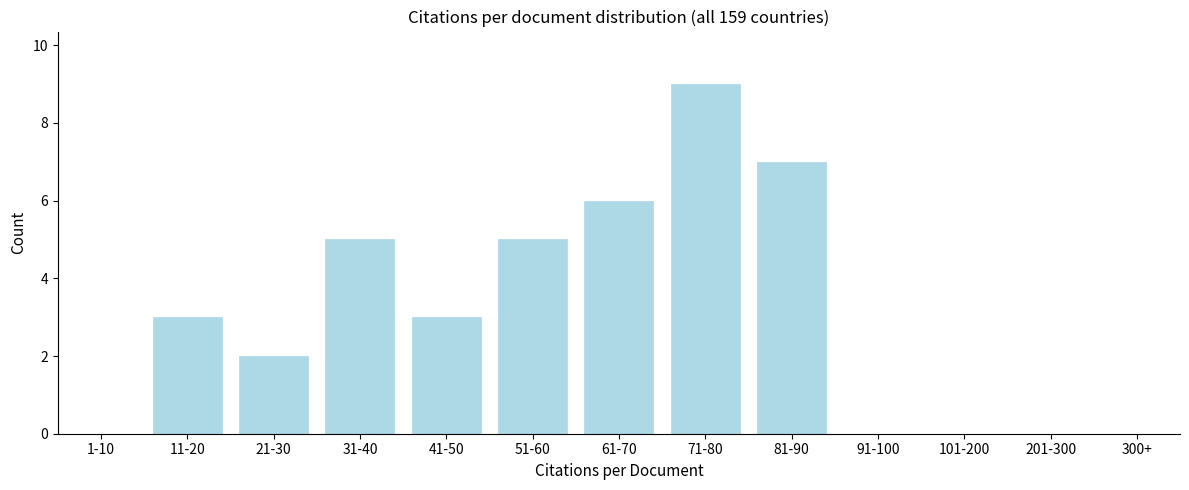

Reading right to left, what are all the values shown in this chart?

300+=0	201-300=0	101-200=0	91-100=0	81-90=7	71-80=9	61-70=6	51-60=5	41-50=3	31-40=5	21-30=2	11-20=3	1-10=0